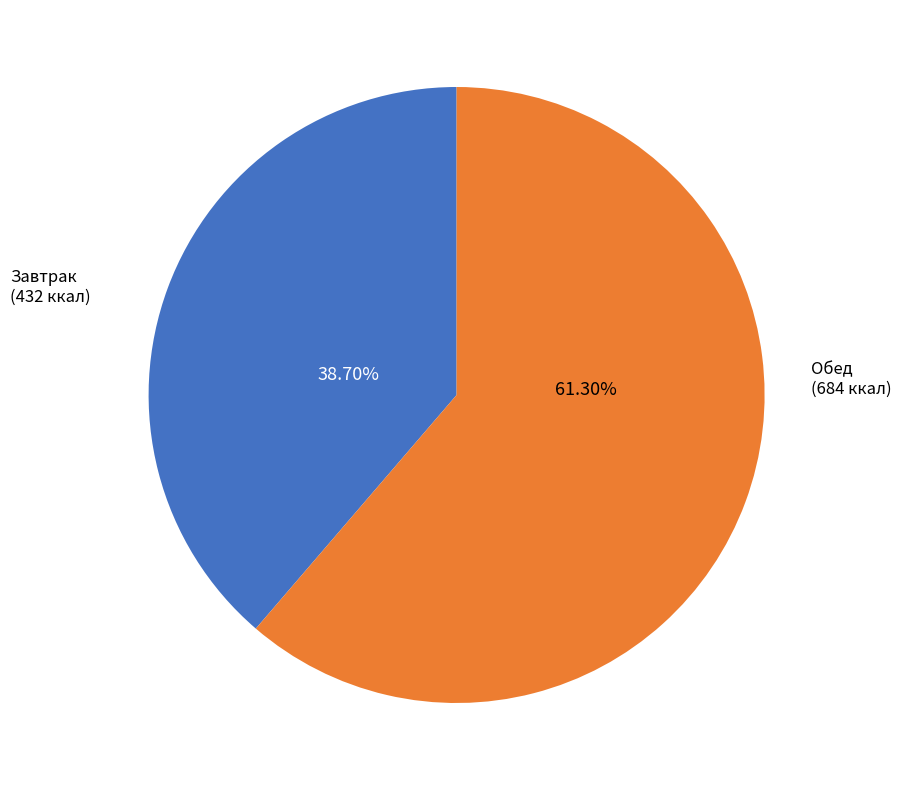

Does any single category account for the majority?

Yes